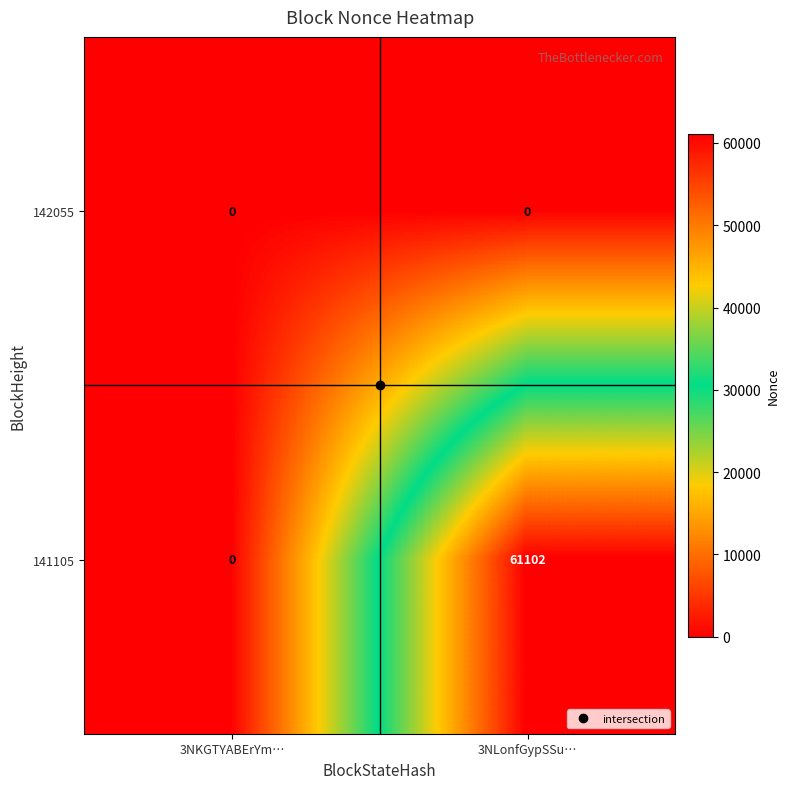

What is the sum of all 141105 values?

61102